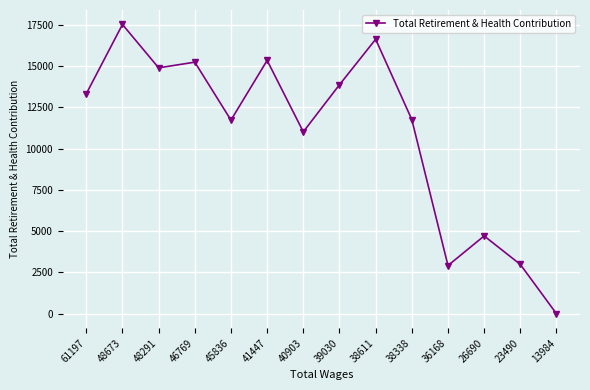

What is the ratio of the value at 45836 to the value at 48291?

0.8